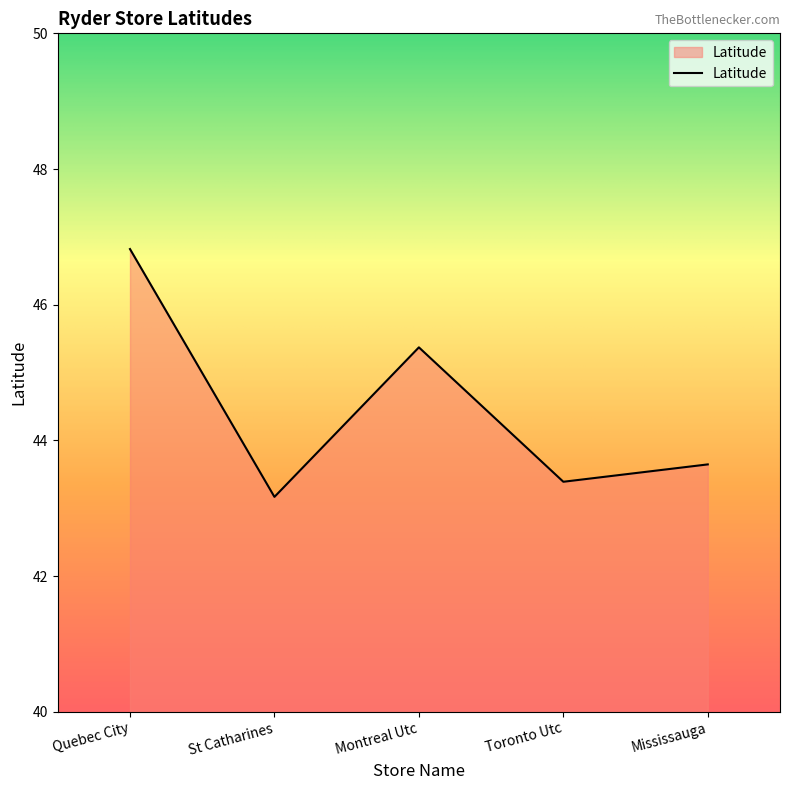

Which label corresponds to the largest value in the chart?

Quebec City